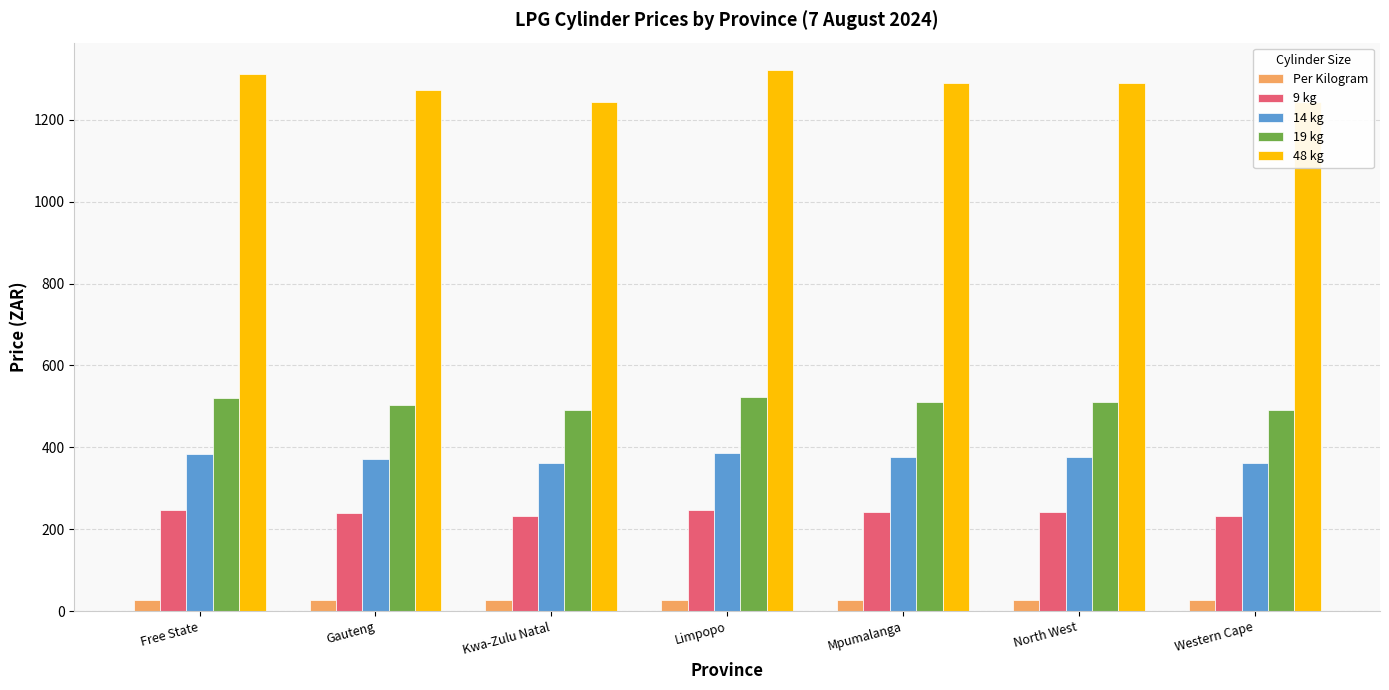

What is the difference between the highest and lowest values at Western Cape?

1217.4